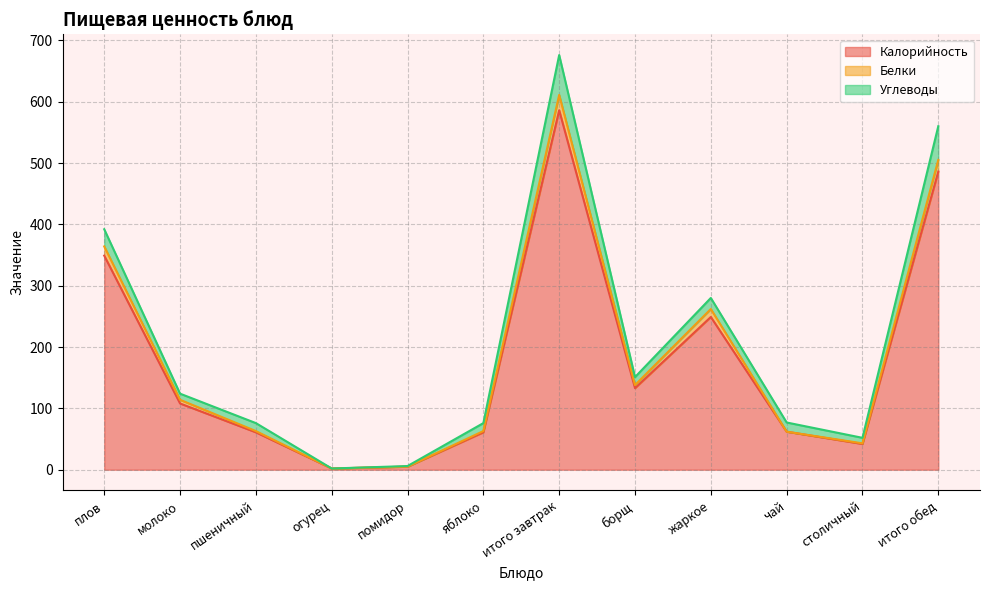

At which label does Калорийность reach its peak?

итого завтрак